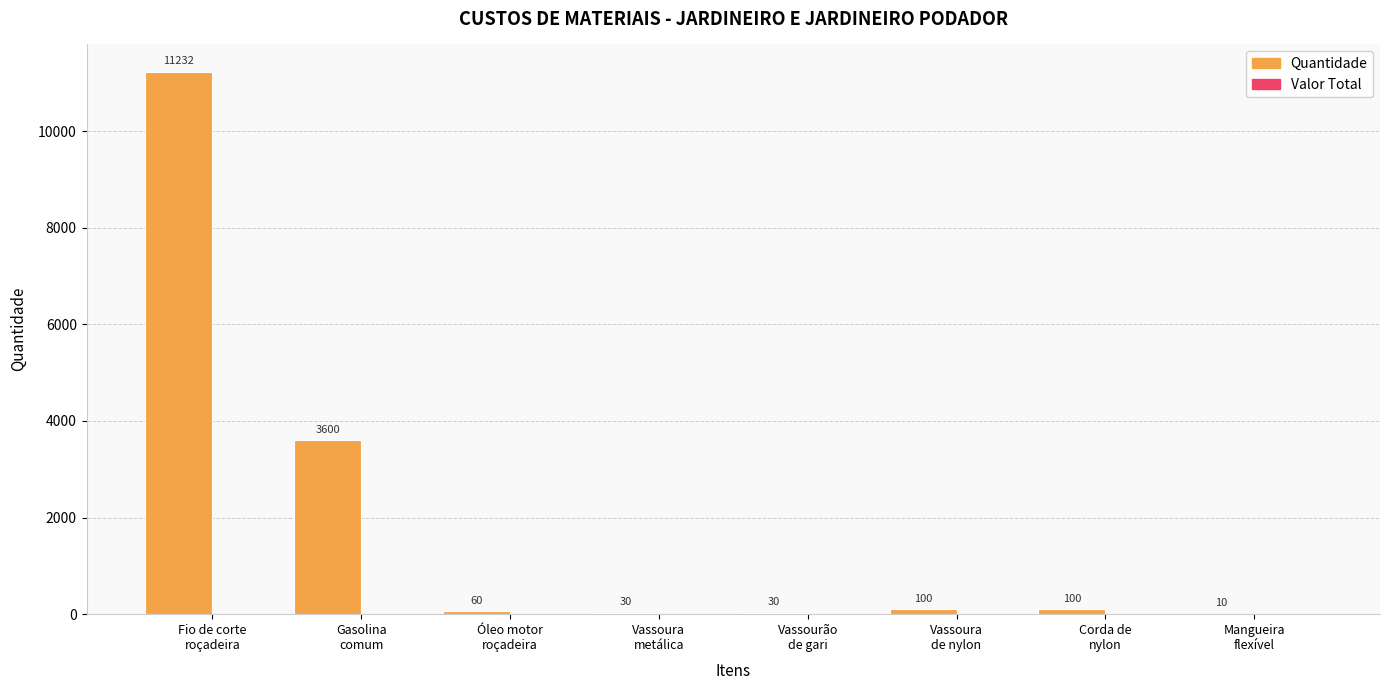

What is the greatest value displayed?

11232